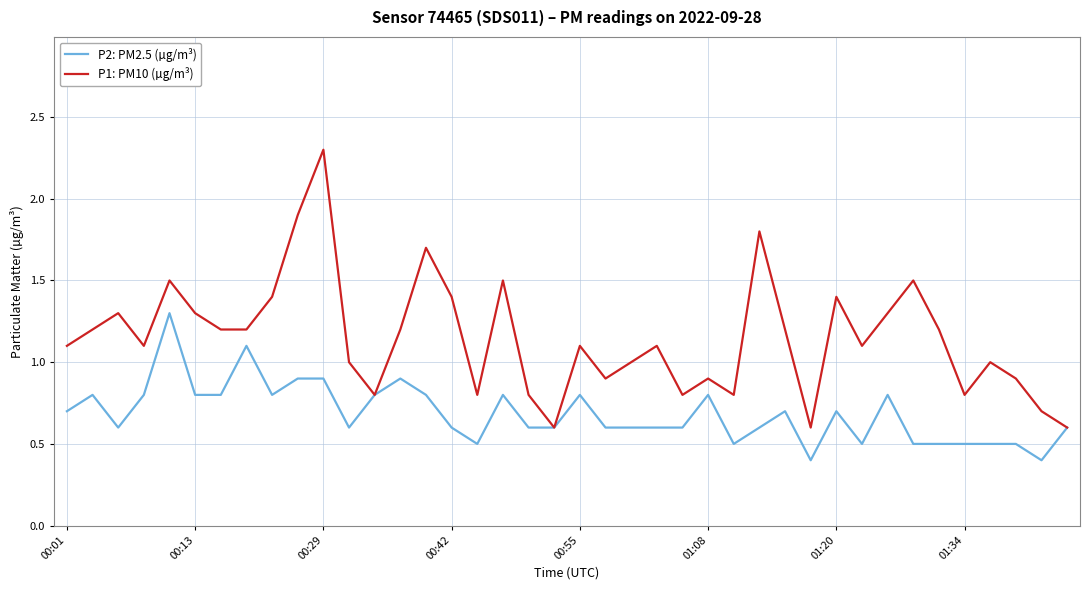

Which series has the largest total across all categories?

P1: PM10 (µg/m³)